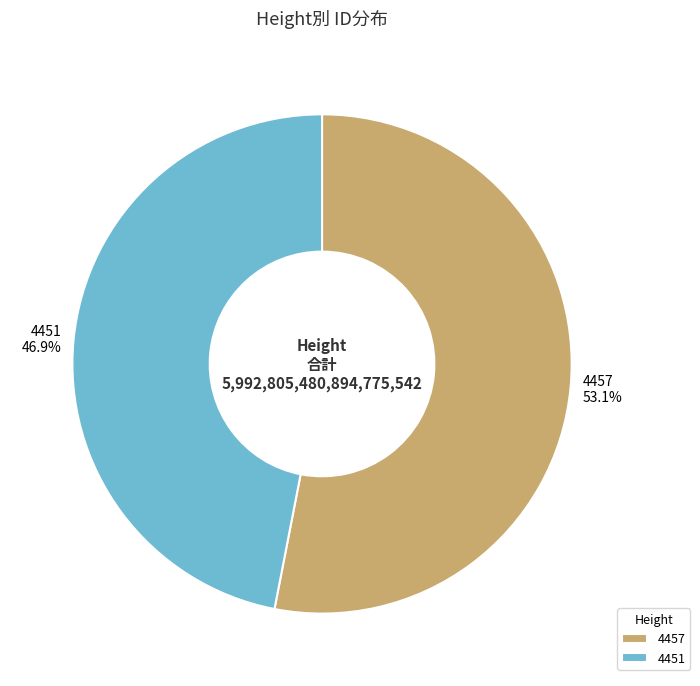

What portion of the pie excludes 4457?

46.9%